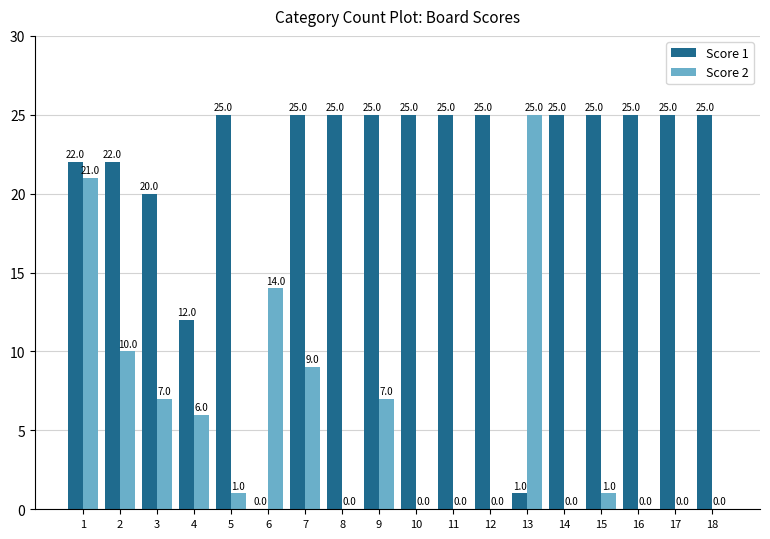

Which series has the largest total across all categories?

Score 1